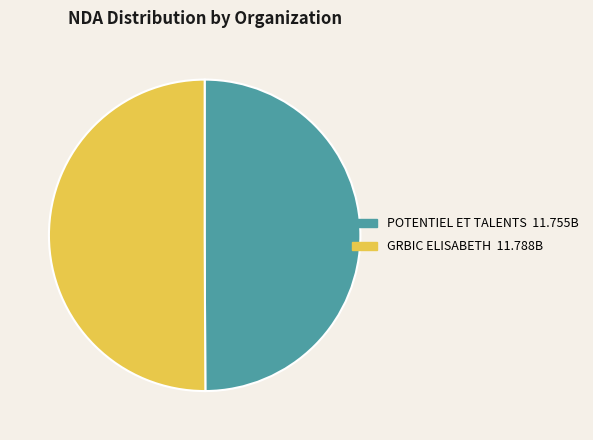

Combined, do POTENTIEL ET TALENTS and GRBIC ELISABETH account for over 50%?

Yes